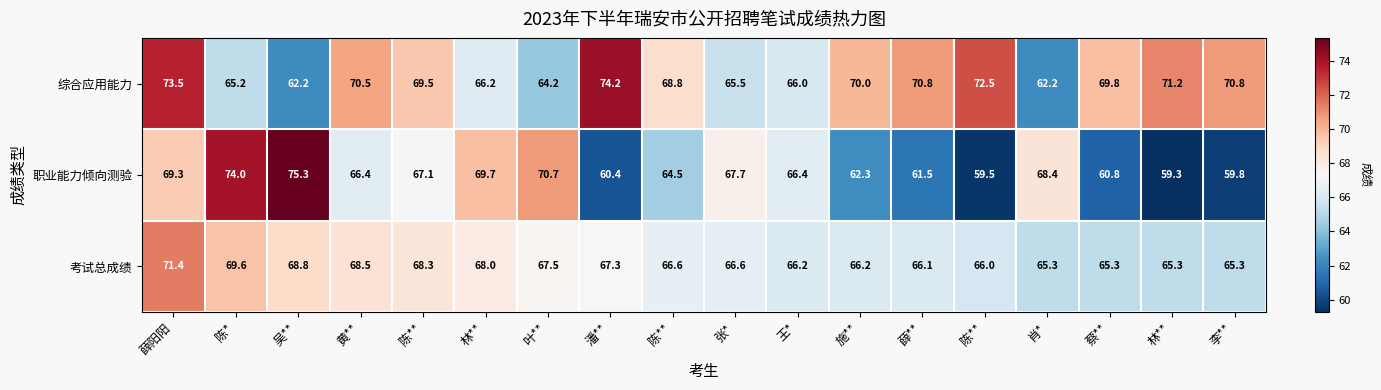

Reading left to right, list all the values displayed in this chart.

综合应用能力: 薛阳阳=73.5	陈*=65.2	吴**=62.2	黄**=70.5	陈**=69.5	林**=66.2	叶**=64.2	潘**=74.2	陈**=68.8	张*=65.5	王*=66.0	施**=70.0	薛**=70.8	陈**=72.5	肖*=62.2	蔡**=69.8	林**=71.2	李**=70.8
职业能力倾向测验: 薛阳阳=69.3	陈*=74.0	吴**=75.3	黄**=66.4	陈**=67.1	林**=69.7	叶**=70.7	潘**=60.4	陈**=64.5	张*=67.7	王*=66.4	施**=62.3	薛**=61.5	陈**=59.5	肖*=68.4	蔡**=60.8	林**=59.3	李**=59.8
考试总成绩: 薛阳阳=71.4	陈*=69.6	吴**=68.8	黄**=68.5	陈**=68.3	林**=68.0	叶**=67.5	潘**=67.3	陈**=66.6	张*=66.6	王*=66.2	施**=66.2	薛**=66.1	陈**=66.0	肖*=65.3	蔡**=65.3	林**=65.3	李**=65.3